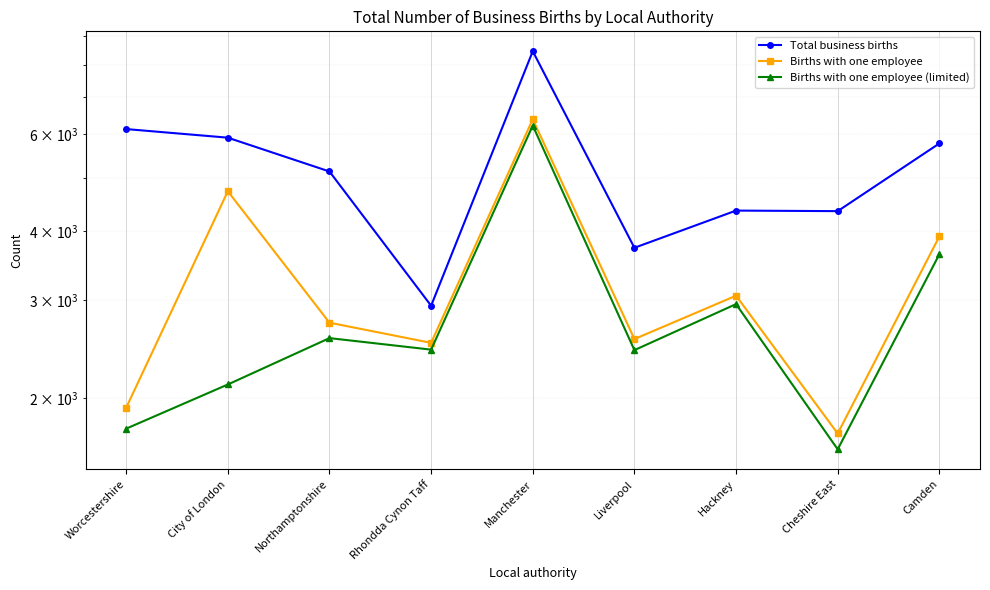

True or false: Births with one employee and Births with one employee (limited) cross at least once.

False